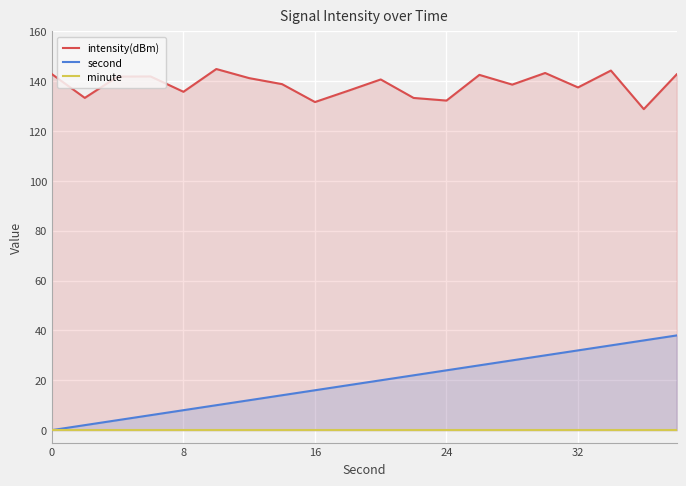

The second series shows 24 at 24. True or false?

True